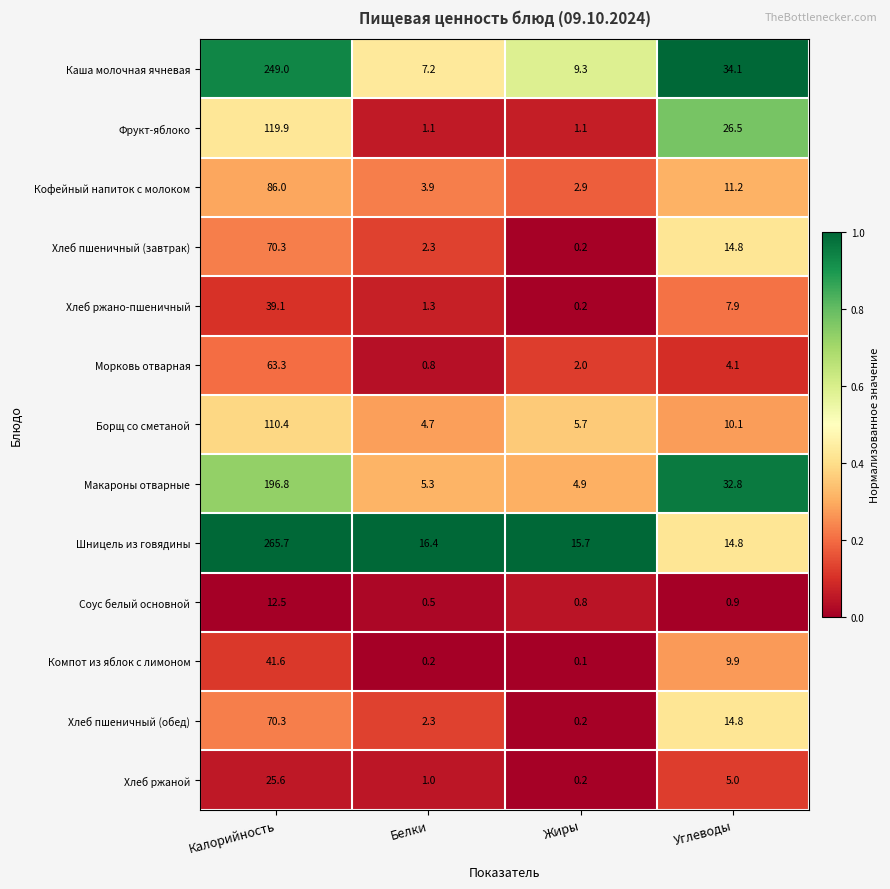

At which label does Борщ со сметаной first exceed 10?

Калорийность